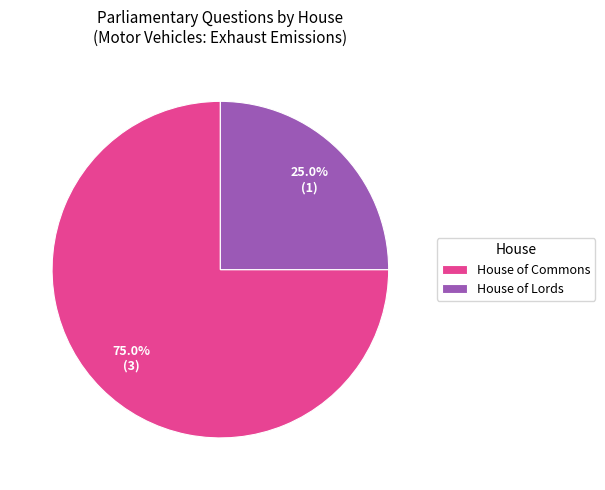

Between House of Lords and House of Commons, which is larger?

House of Commons